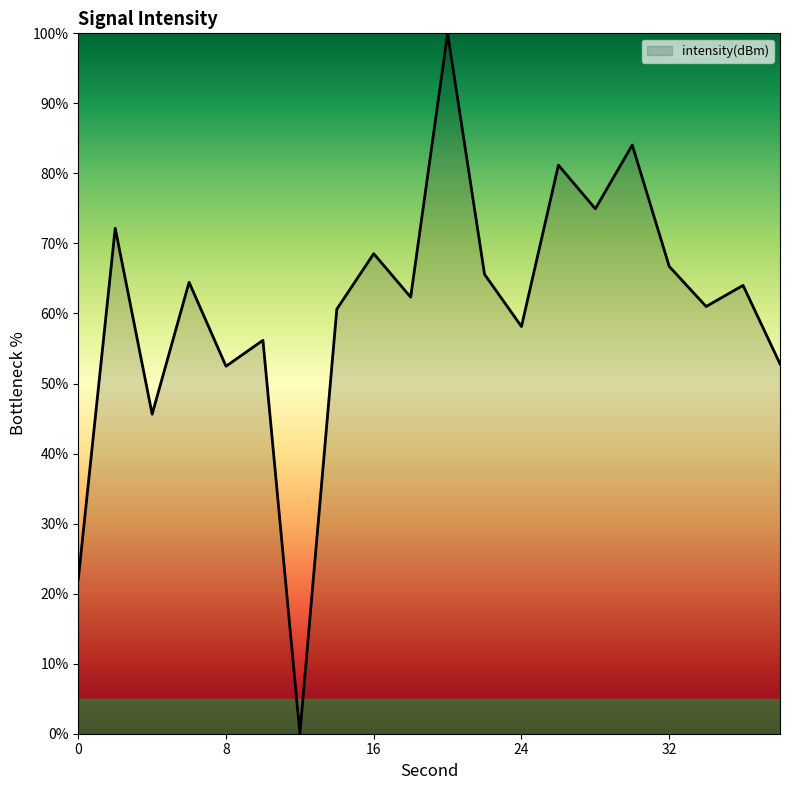

What is the greatest value displayed?

100.0